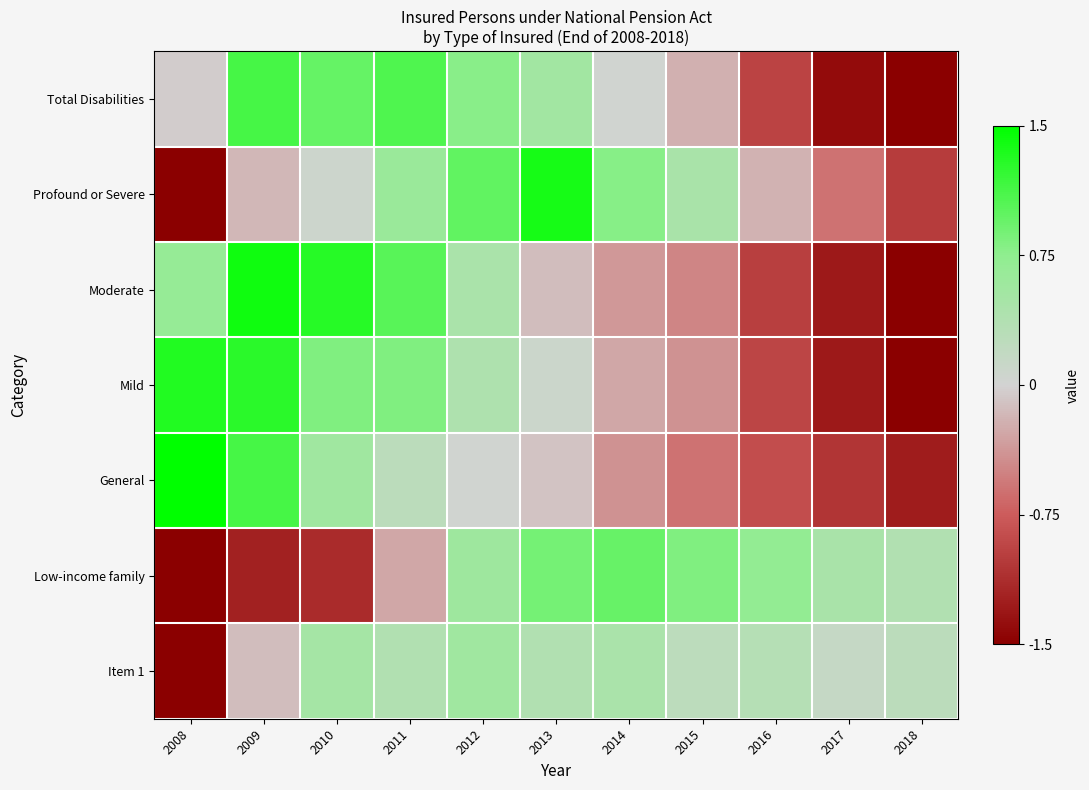

What is the smallest value displayed?

-3.1